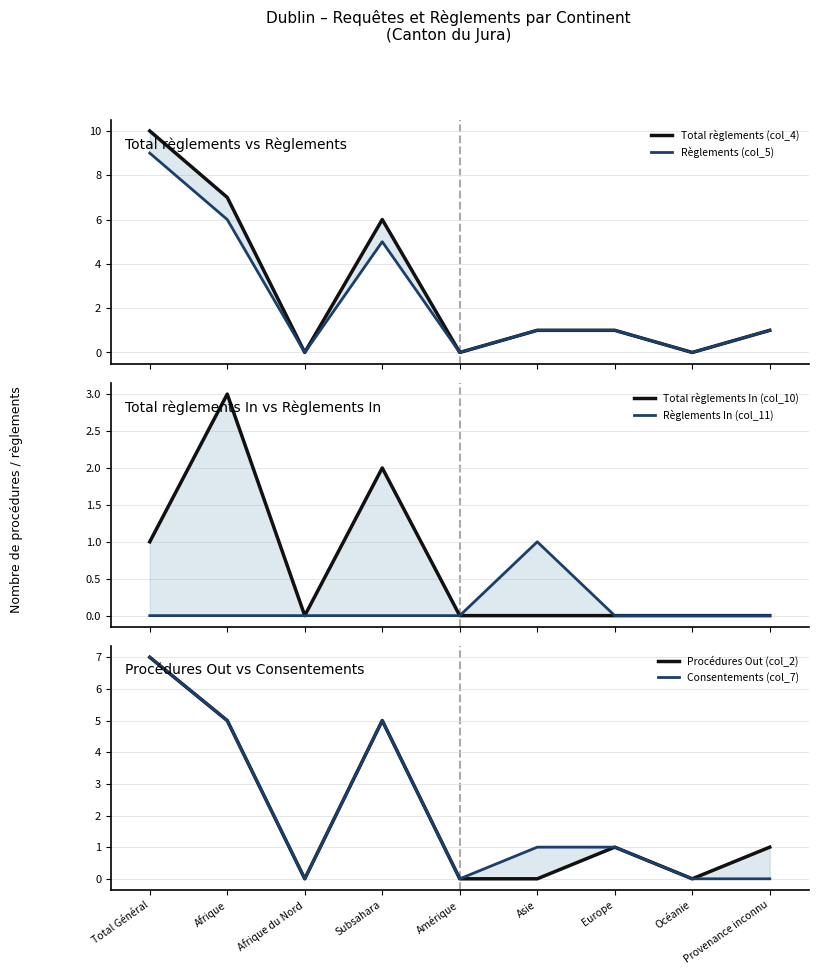

The Consentements (col_7) series shows 7 at Subsahara. True or false?

False